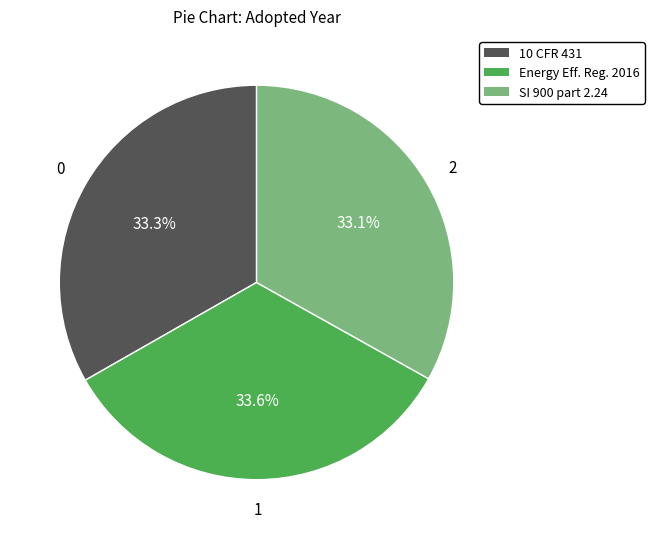

How many segments does this pie chart have?

3